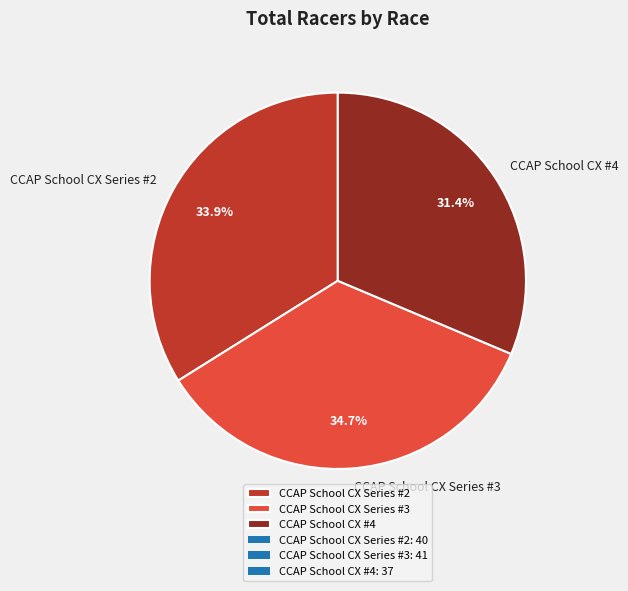

To the nearest percent, what is the average slice percentage?

33%